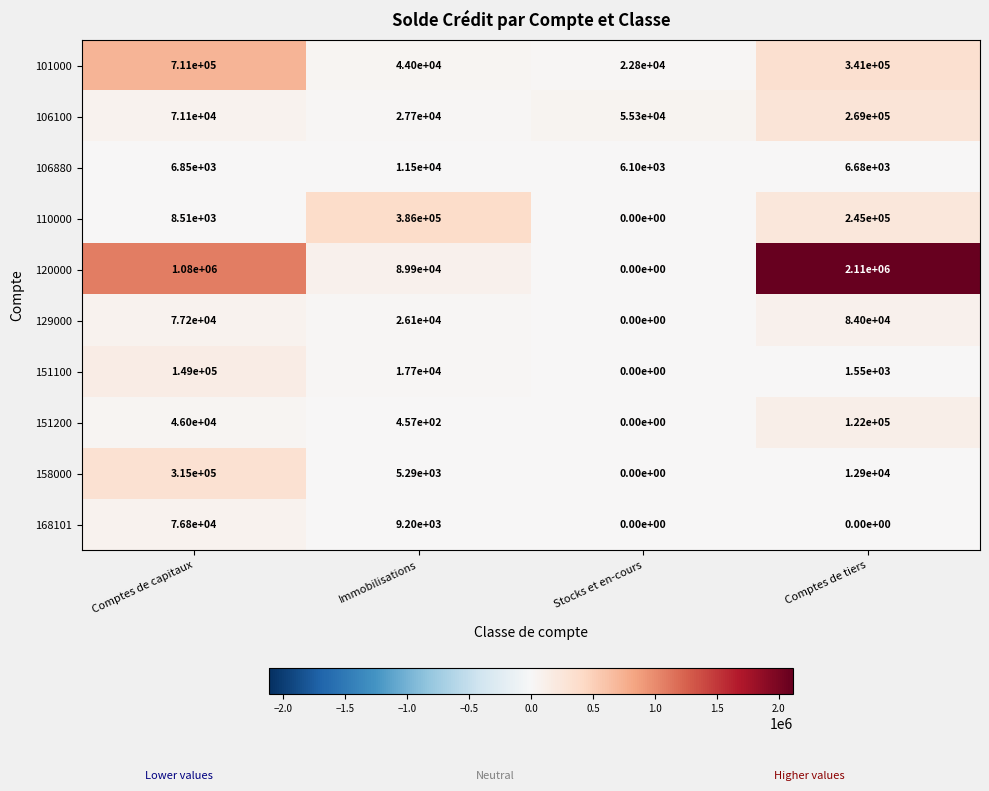

At which label is 158000 closest to 157500?

Comptes de tiers